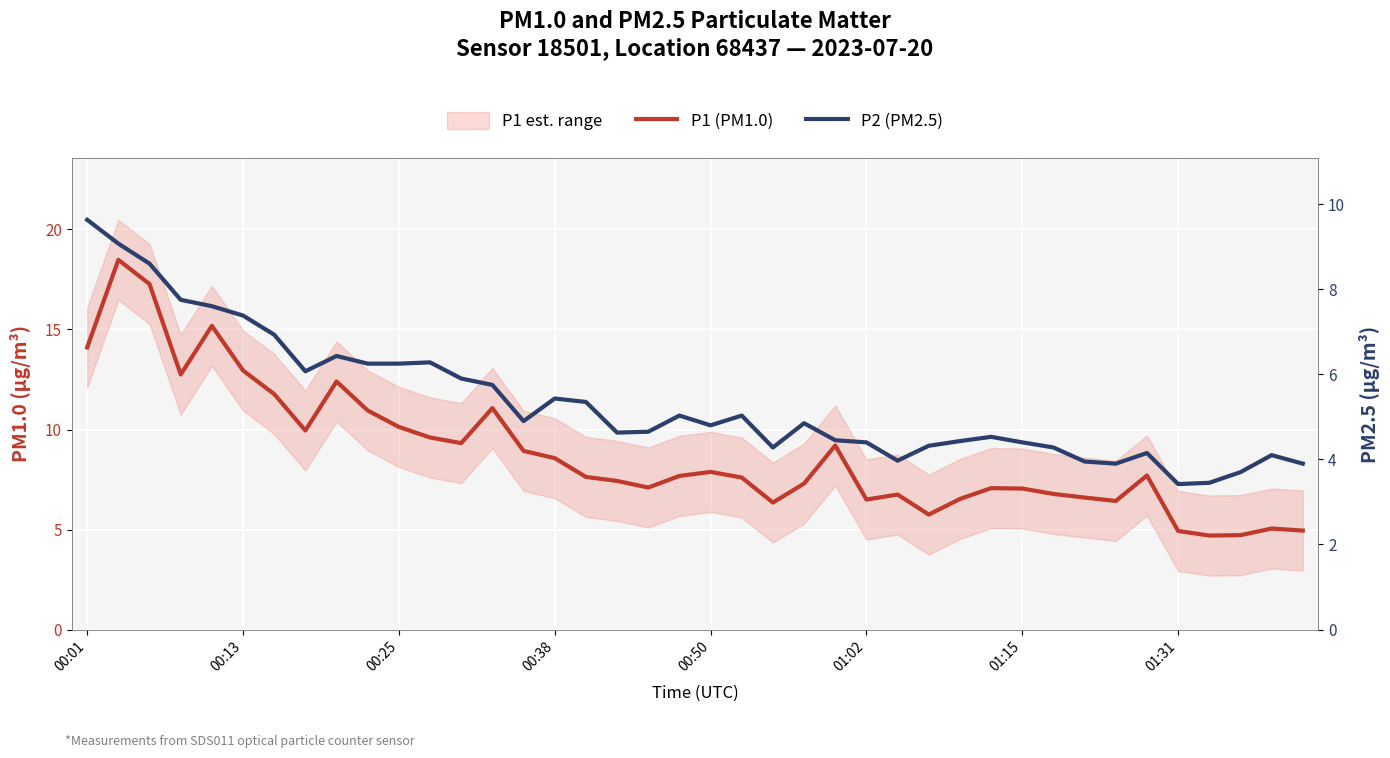

Reading right to left, list all the values displayed in this chart.

P1 (PM1.0): 5.0	5.0	4.7	4.7	4.9	7.7	6.4	6.6	6.8	7.0	7.1	6.5	5.8	6.8	6.5	9.2	7.3	6.3	7.6	7.9	7.7	7.1	7.4	7.6	8.6	8.9	11.1	9.3	9.6	10.1	10.9	12.4	9.9	11.8	12.9	15.2	12.8	17.3	18.5	14.1
P2 (PM2.5): 3.9	4.1	3.7	3.5	3.4	4.2	3.9	4.0	4.3	4.4	4.5	4.4	4.3	4.0	4.4	4.5	4.8	4.3	5.0	4.8	5.0	4.7	4.6	5.3	5.4	4.9	5.8	5.9	6.3	6.2	6.2	6.4	6.1	6.9	7.4	7.6	7.8	8.6	9.1	9.6